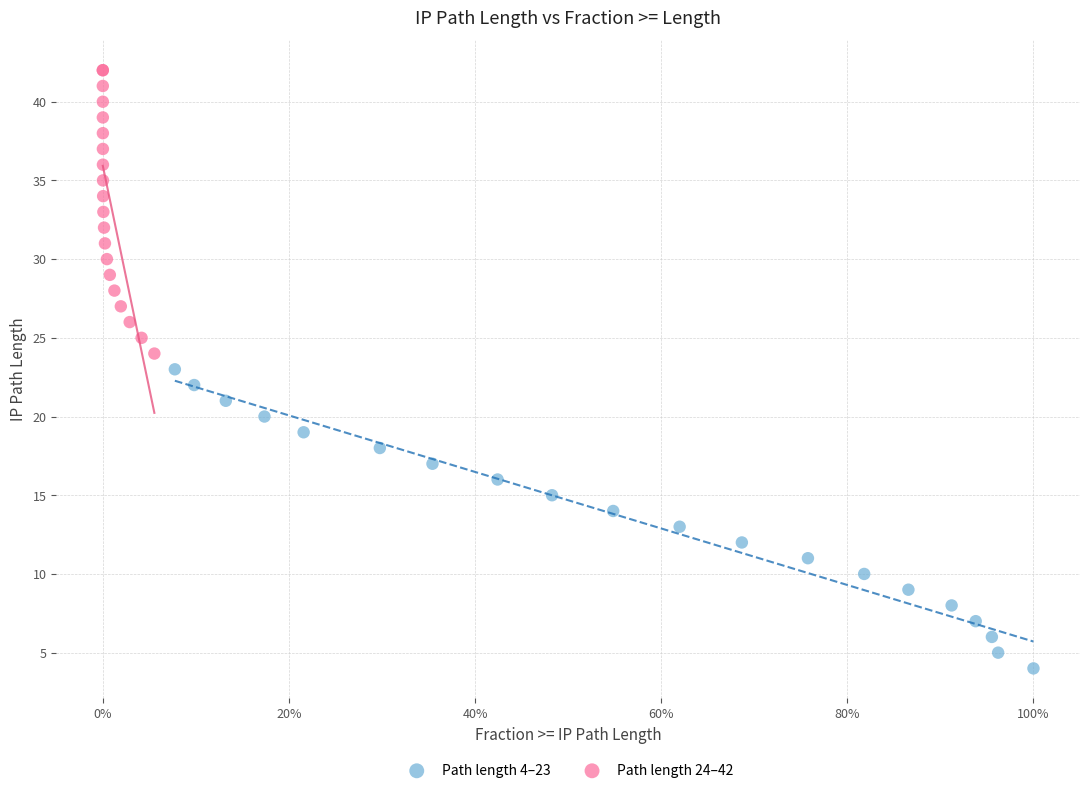

Which series contains the highest Y value?

Path length 24–42